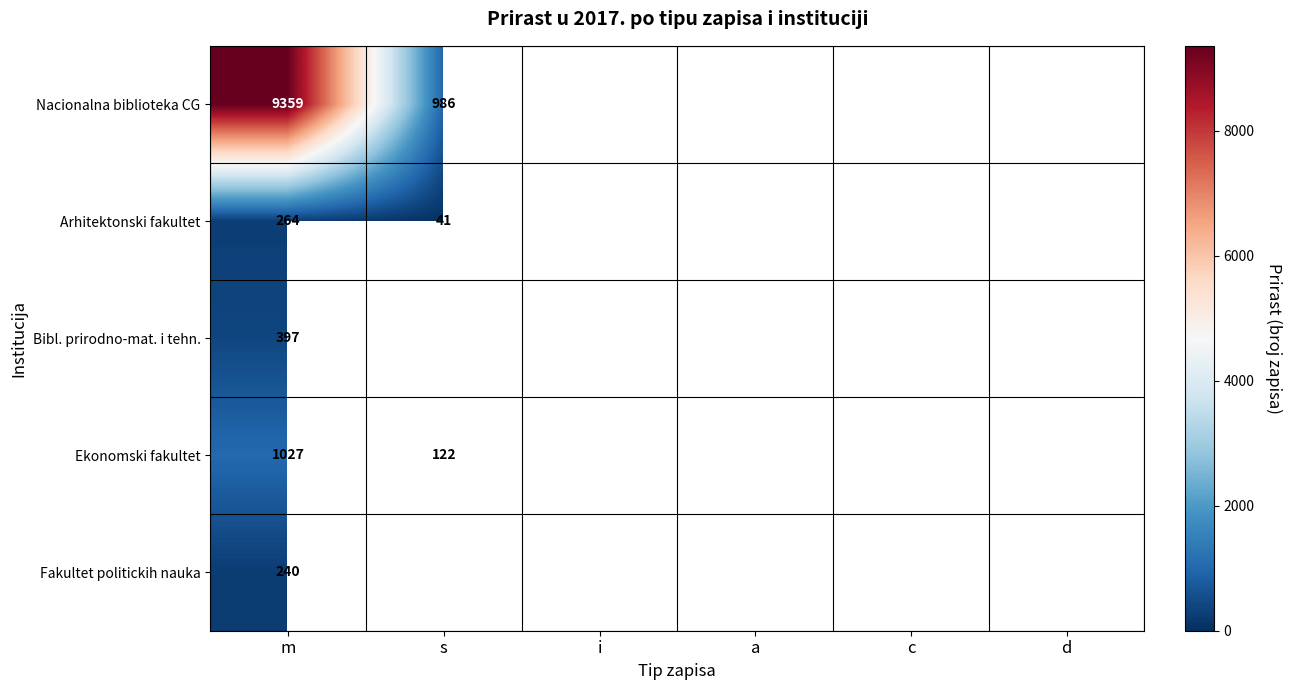

Rank the series at m from highest to lowest value.

Nacionalna biblioteka CG, Ekonomski fakultet, Bibl. prirodno-mat. i tehn., Arhitektonski fakultet, Fakultet politickih nauka